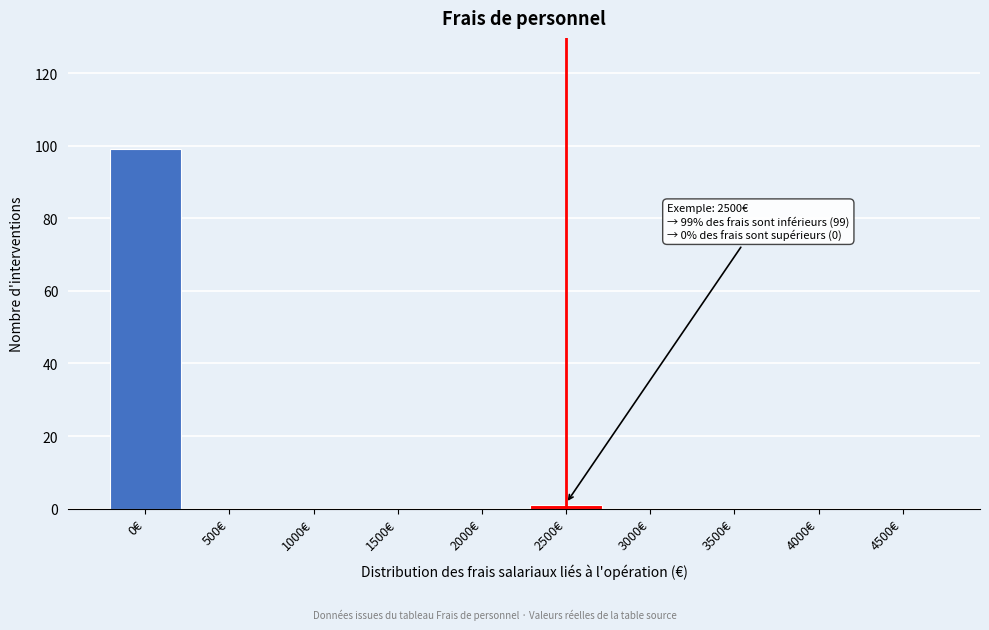

Reading left to right, what are all the values shown in this chart?

0€=99	500€=0	1000€=0	1500€=0	2000€=0	2500€=1	3000€=0	3500€=0	4000€=0	4500€=0